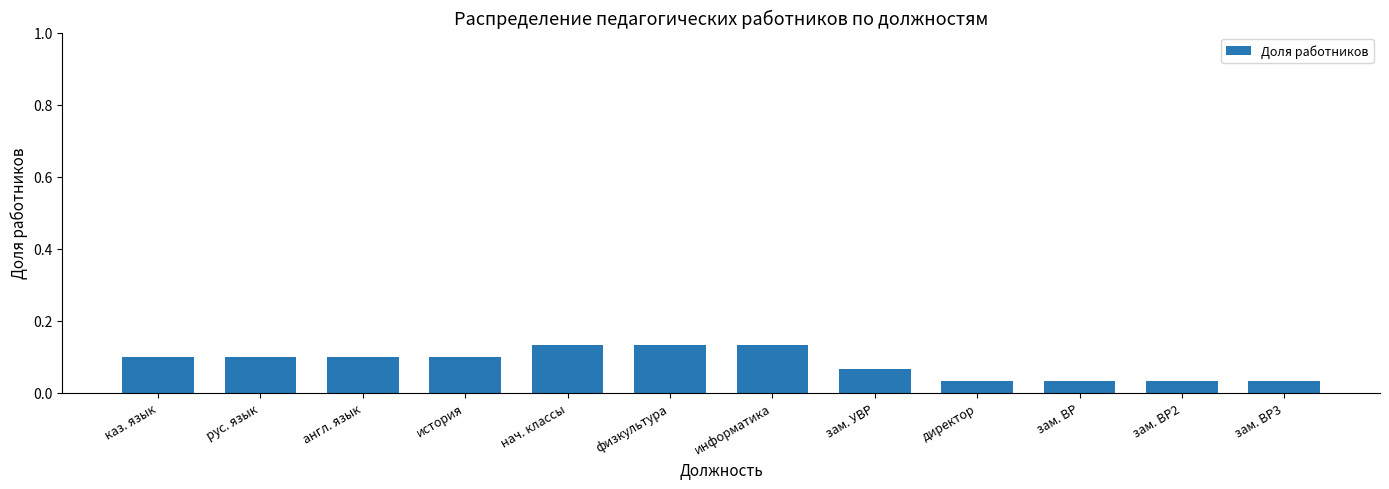

What is the sum of all values?

1.0